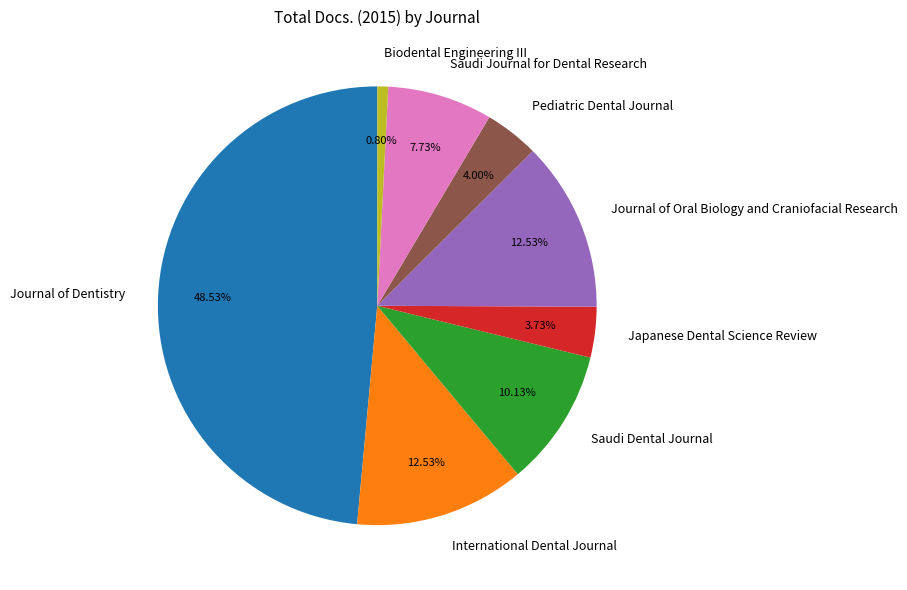

Between Saudi Journal for Dental Research and Japanese Dental Science Review, which is larger?

Saudi Journal for Dental Research